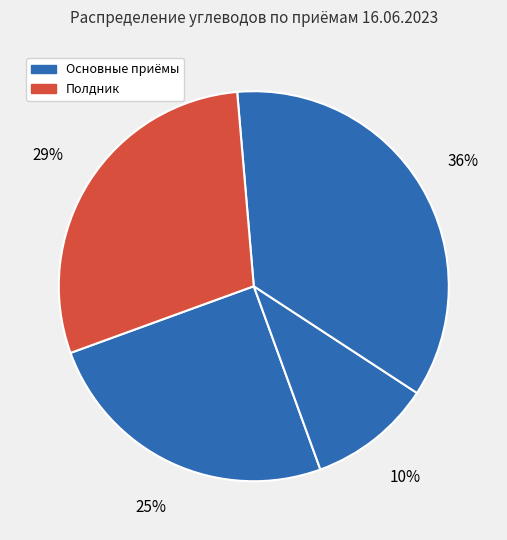

How many segments does this pie chart have?

4